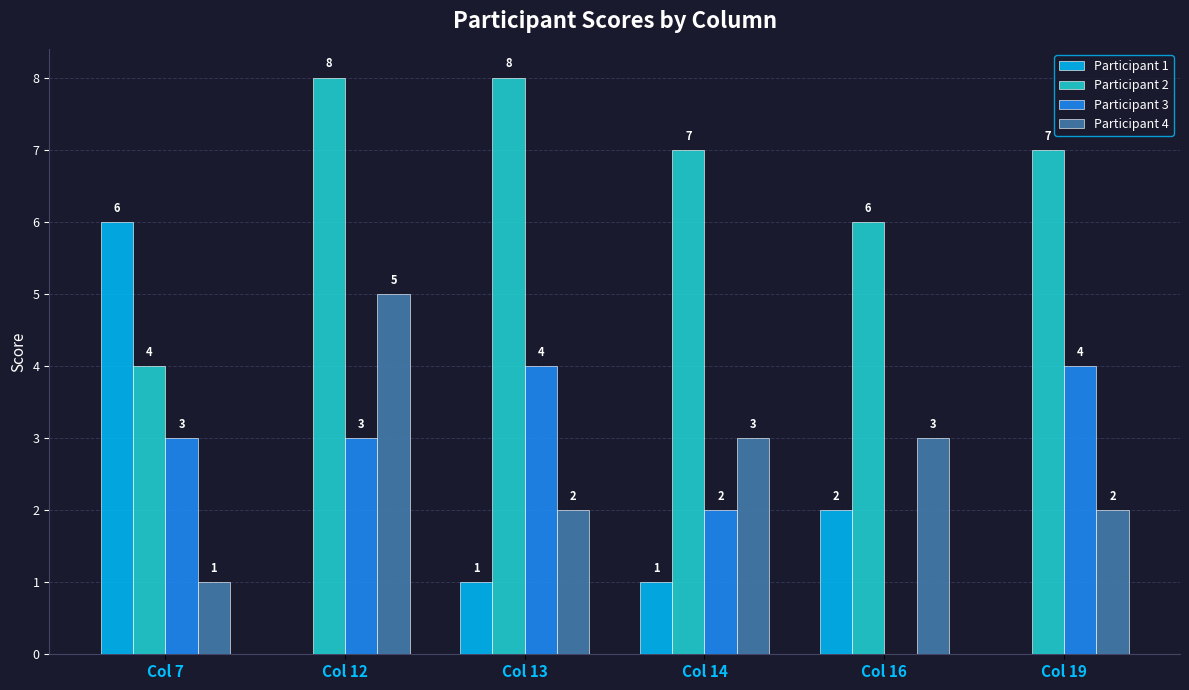

At which category is the sum across all series the highest?

Col 12